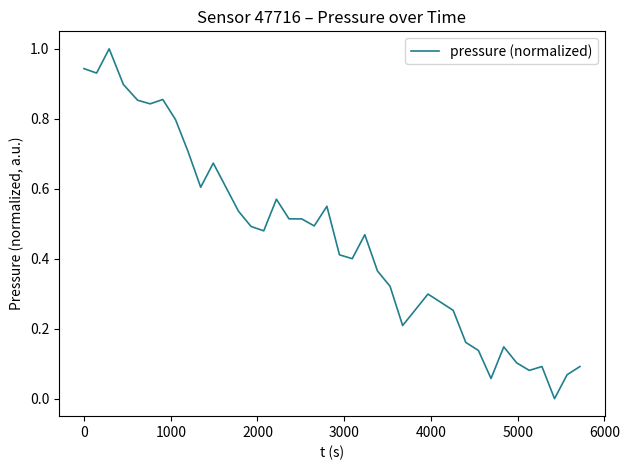

What is the difference between the maximum and minimum values?

1.0